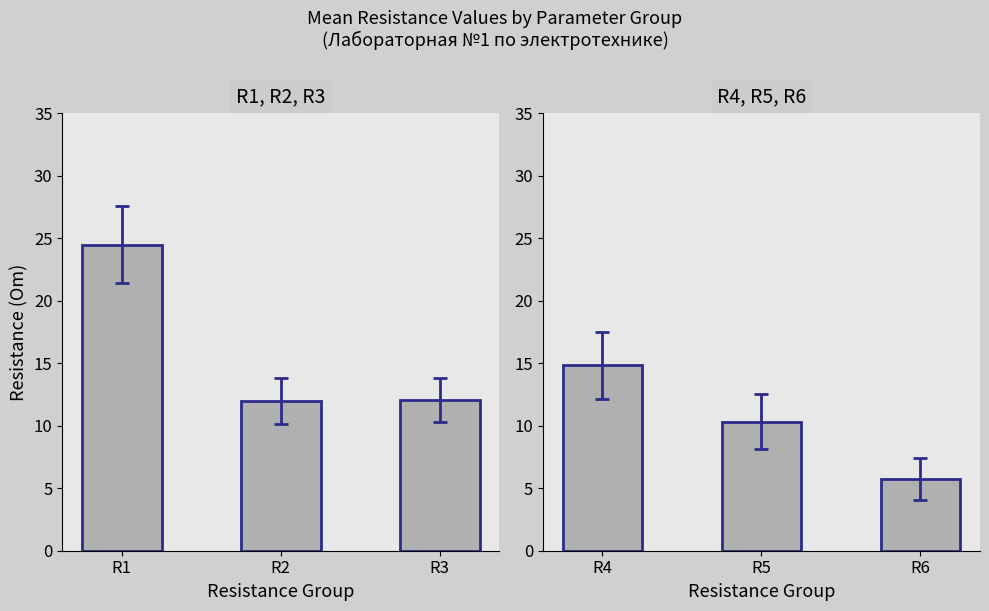

Does the chart contain stacked bars?

No